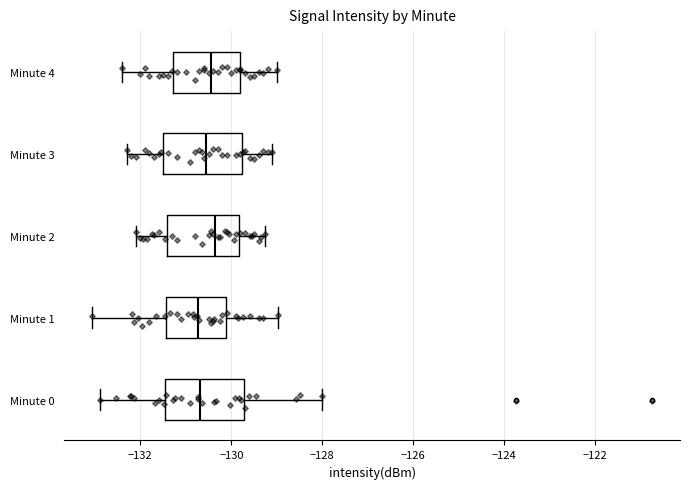

Where does the right whisker of the box for Minute 1 end on the x-axis? The values are not printed on the chart, so give them approximately, as read against the axis.

-129.0